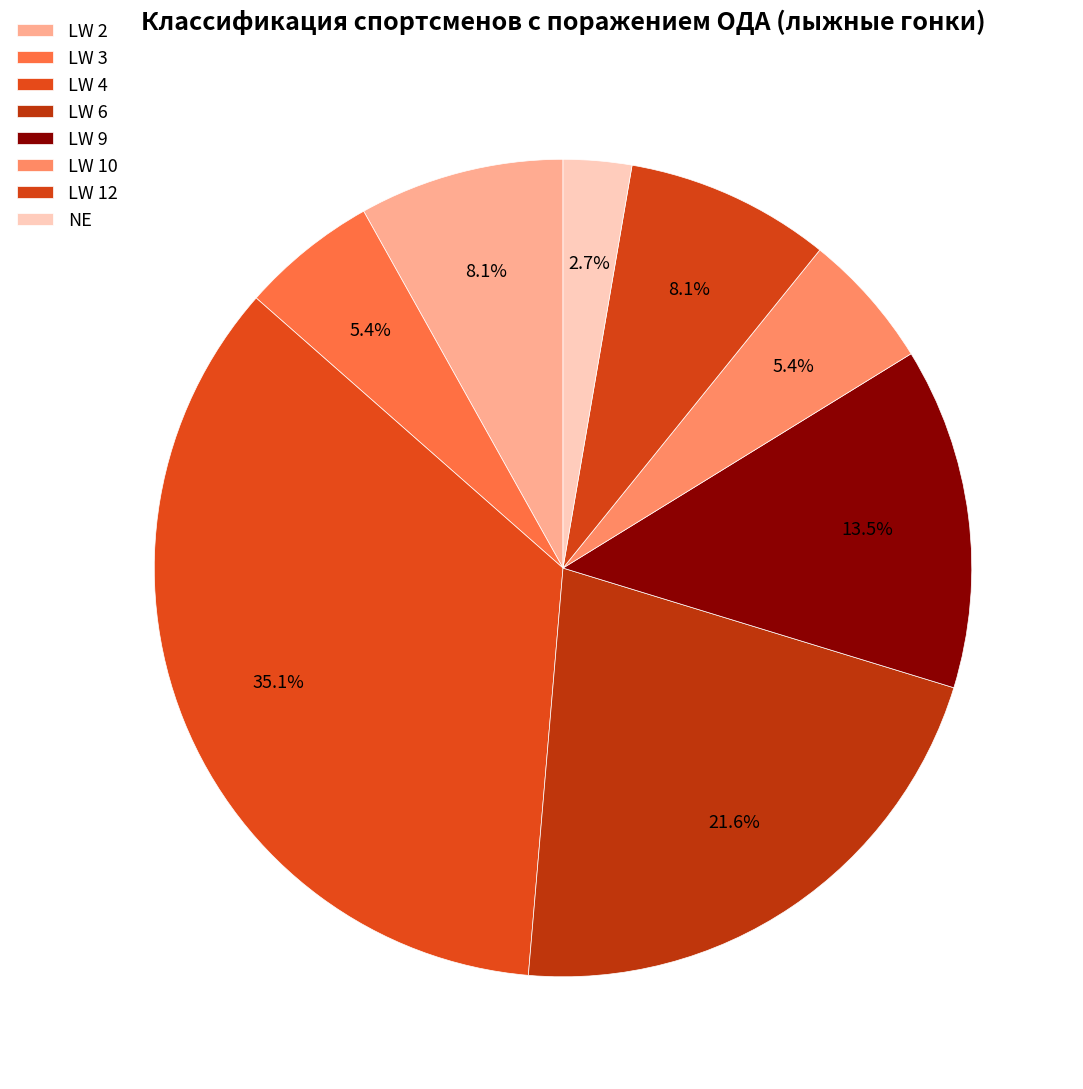

The LW 3 slice represents 5% of the pie. True or false?

True